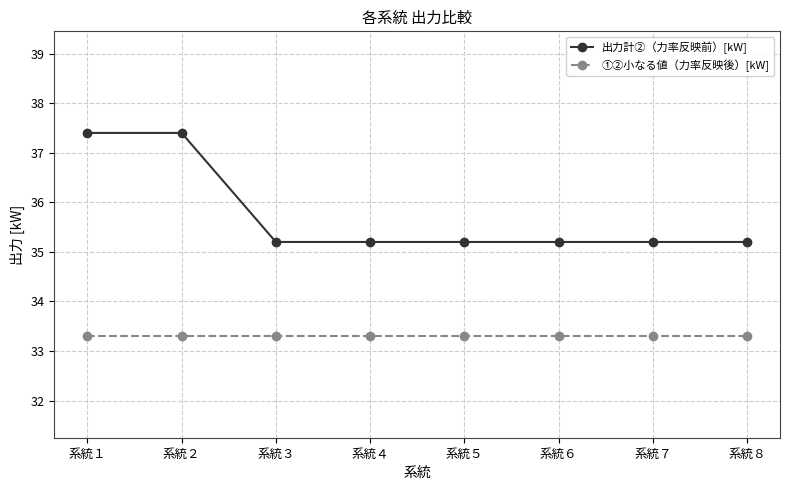

At 系統７, list the series in order from smallest to largest.

①②小なる値（力率反映後）[kW], 出力計②（力率反映前）[kW]